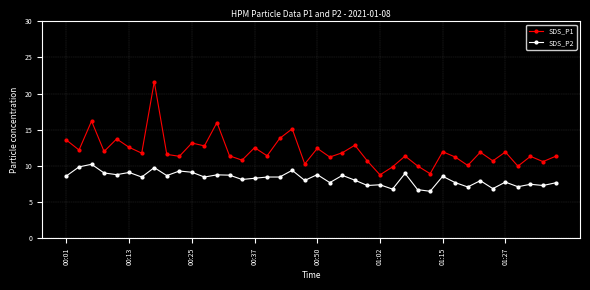

True or false: SDS_P2 and SDS_P1 cross at least once.

False